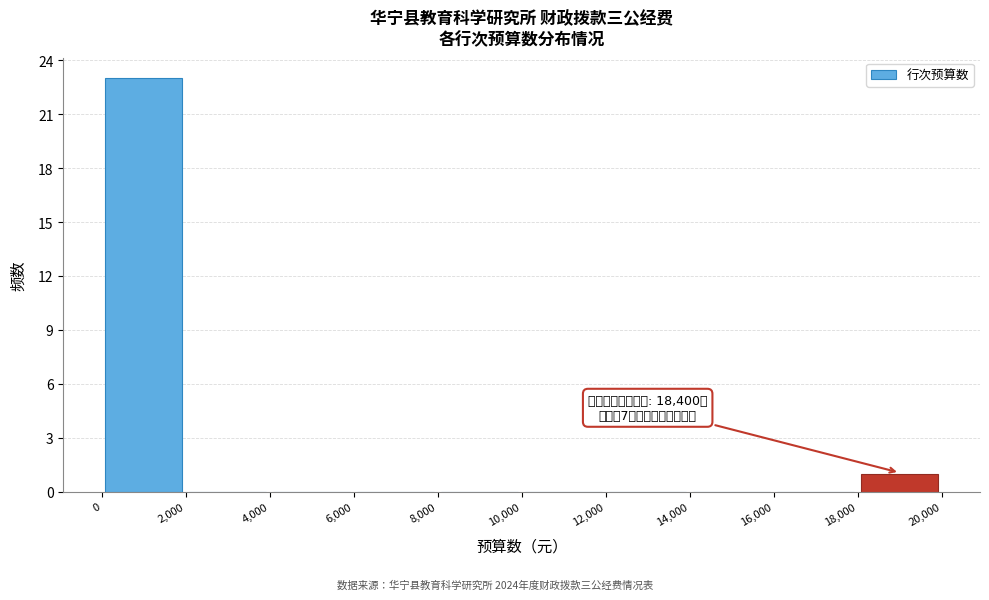

Over which range of the x-axis is the bar tallest?

0 to 2,000